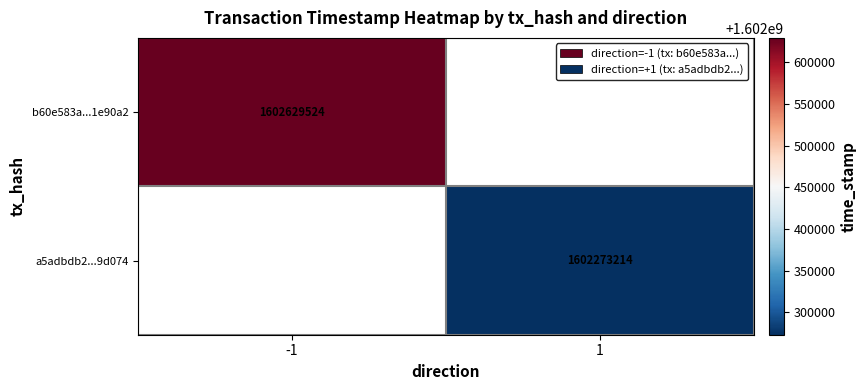

Is it true that b60e583a...1e90a2 equals 2677161935 at -1?

False